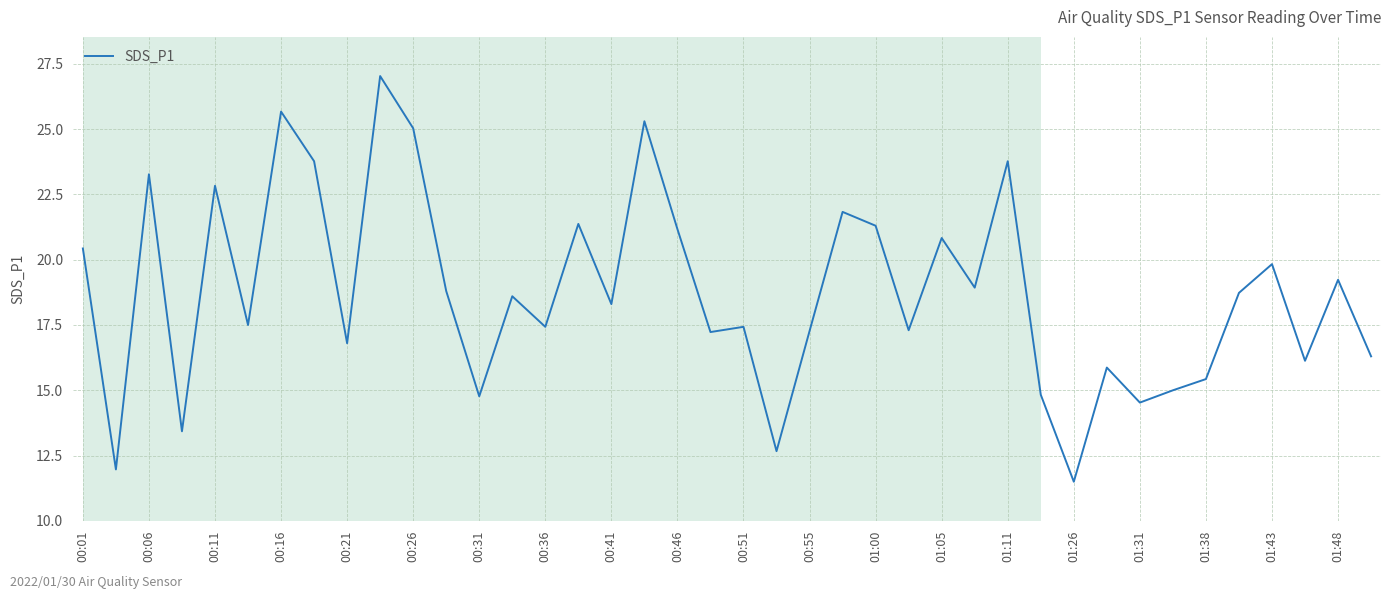

What is the difference between the maximum and minimum values?

15.5